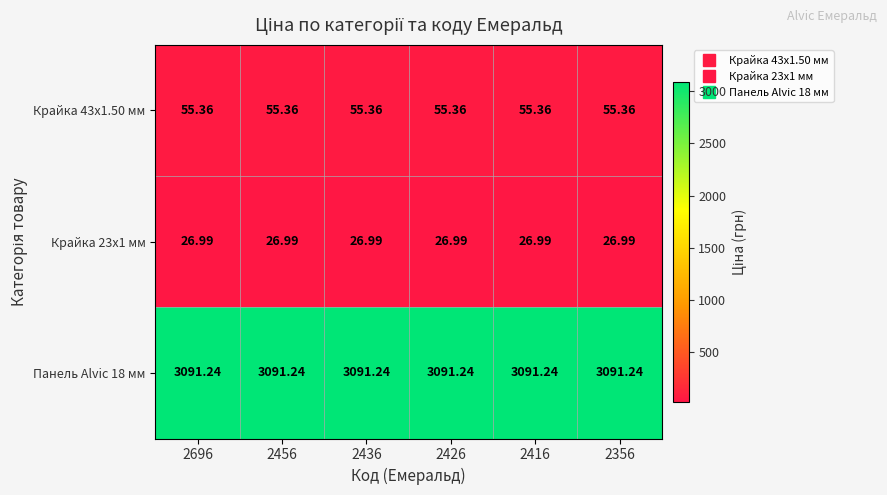

Is the value of Крайка 43x1.50 мм at 2456 greater than the value of Крайка 23x1 мм at 2426?

Yes